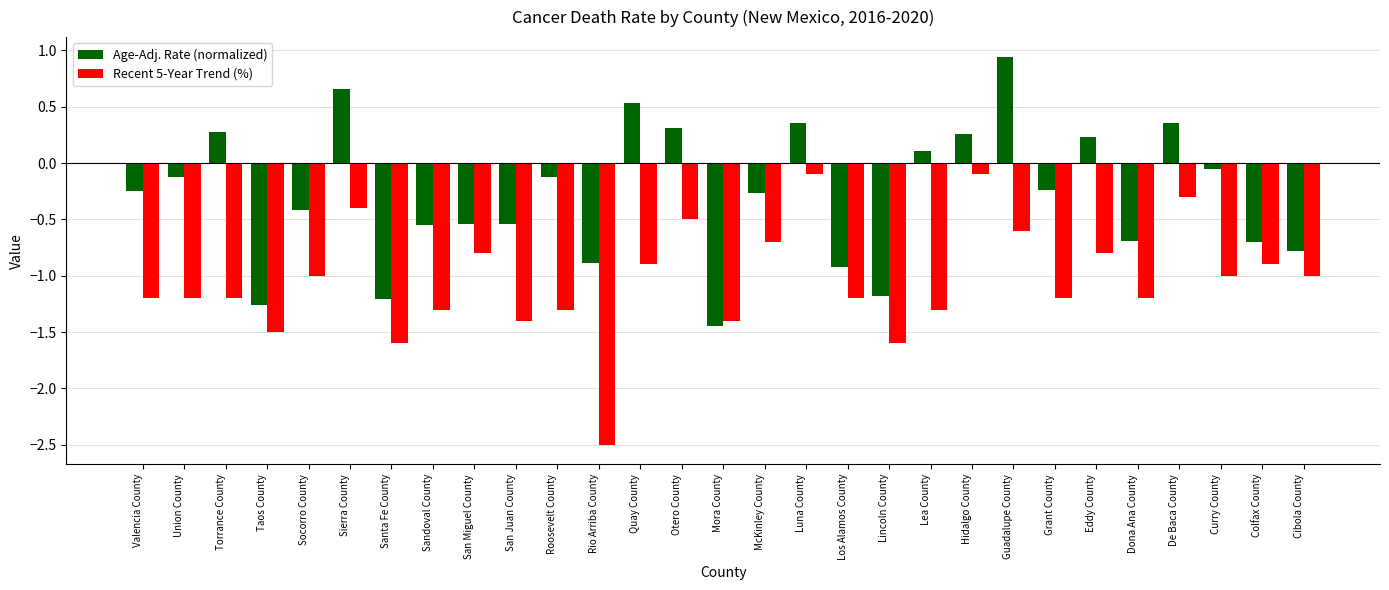

List the series in order of their overall mean, lowest first.

Recent 5-Year Trend (%), Age-Adj. Rate (normalized)